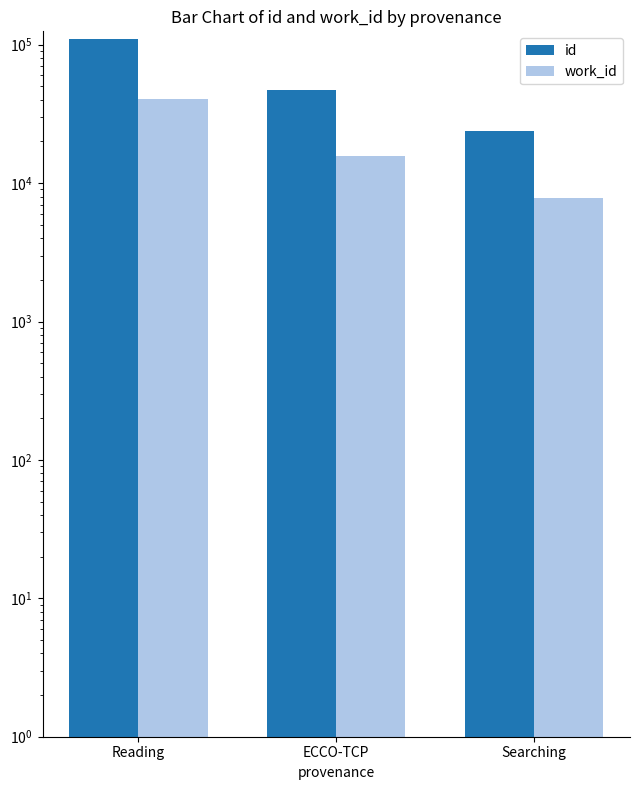

At which label does work_id reach its minimum?

Searching